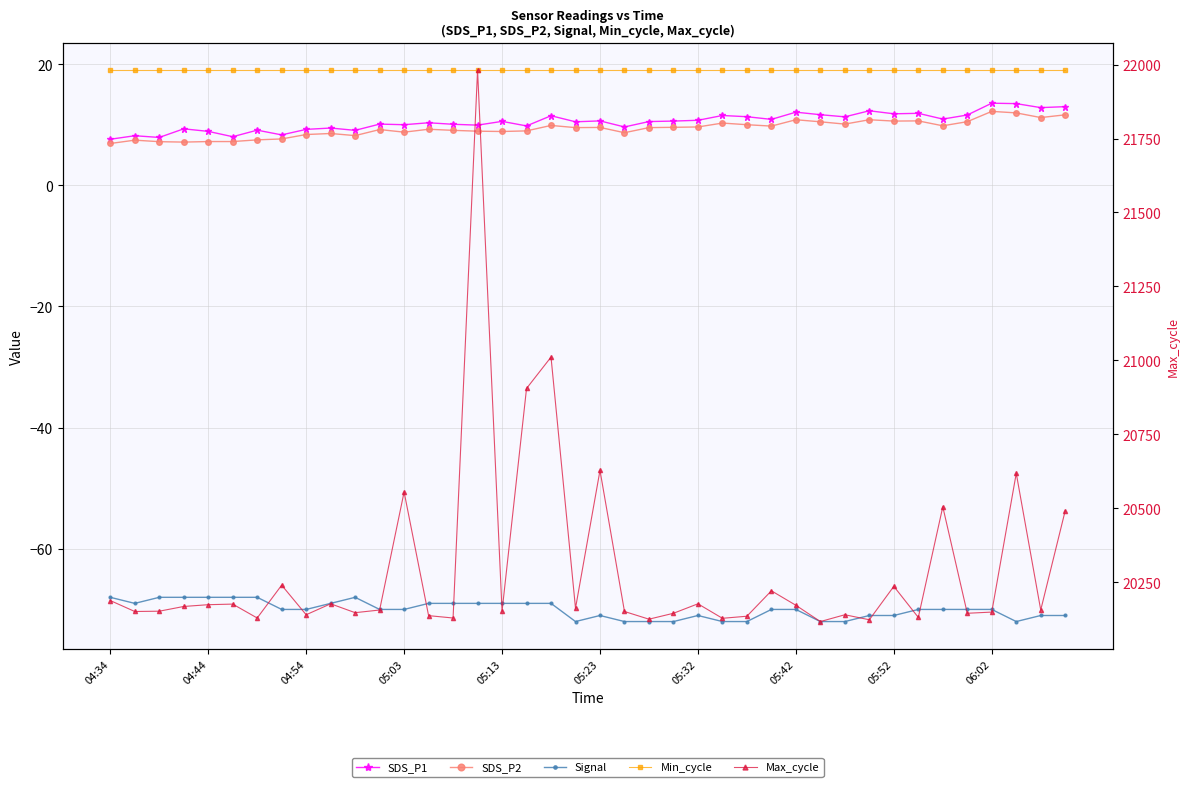

What are all the series names shown in the legend?

SDS_P1, SDS_P2, Signal, Min_cycle, Max_cycle